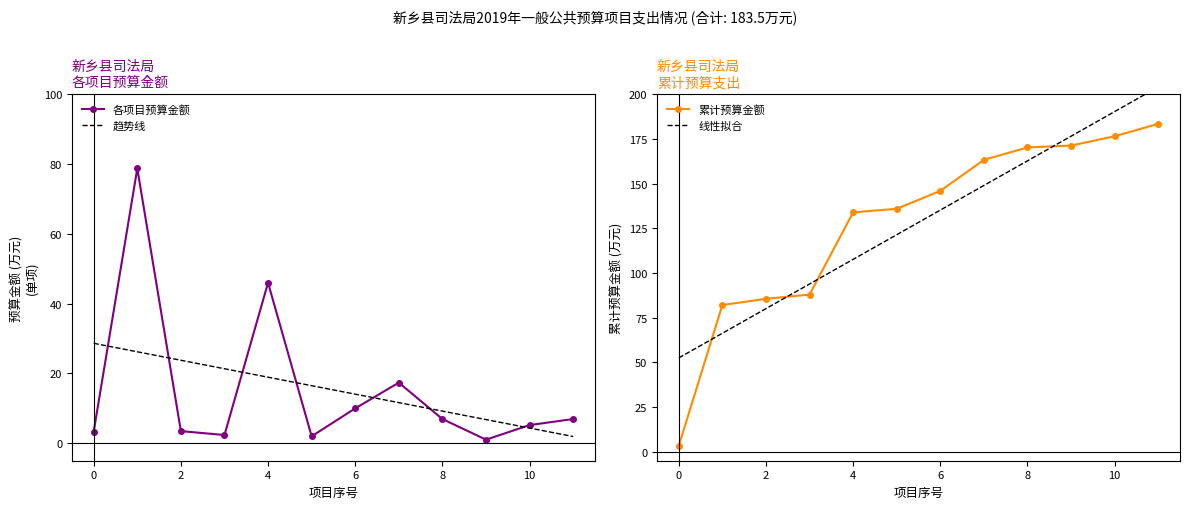

What are all the series names shown in the legend?

各项目预算金额, 趋势线, 累计预算金额, 线性拟合